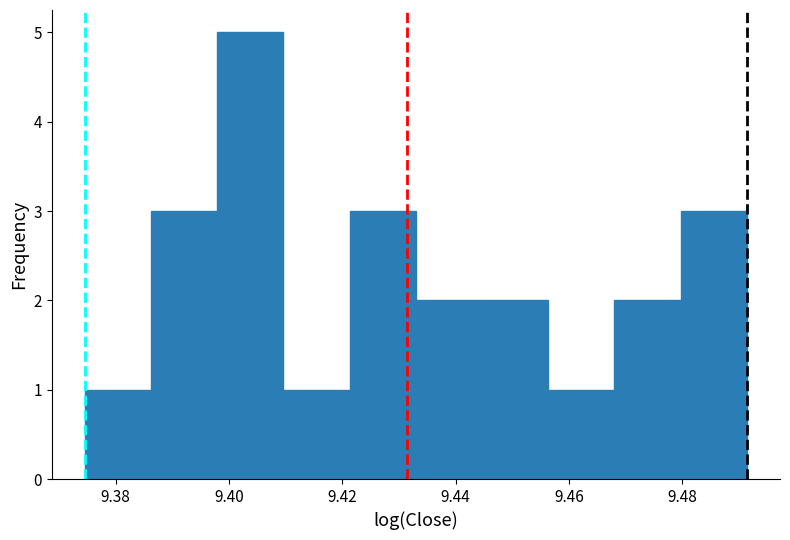

Over which range of the x-axis is the bar tallest?

9.398 to 9.410